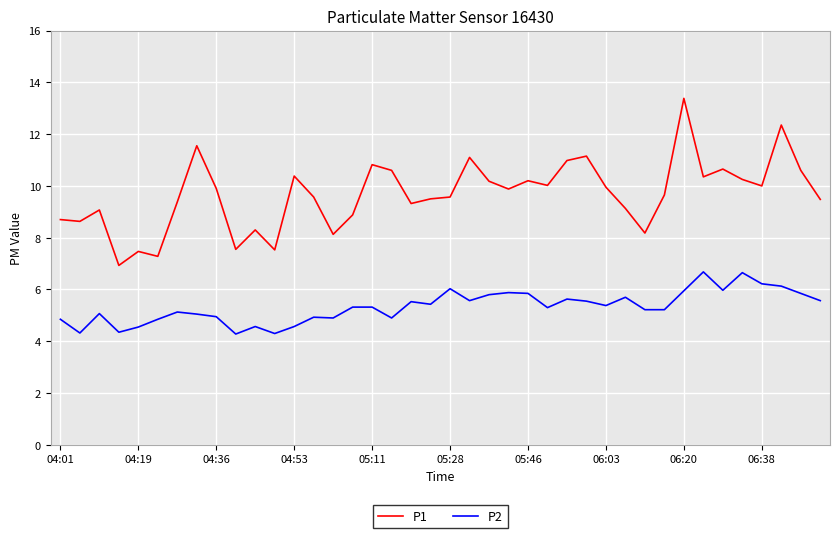

True or false: P1 and P2 cross at least once.

False